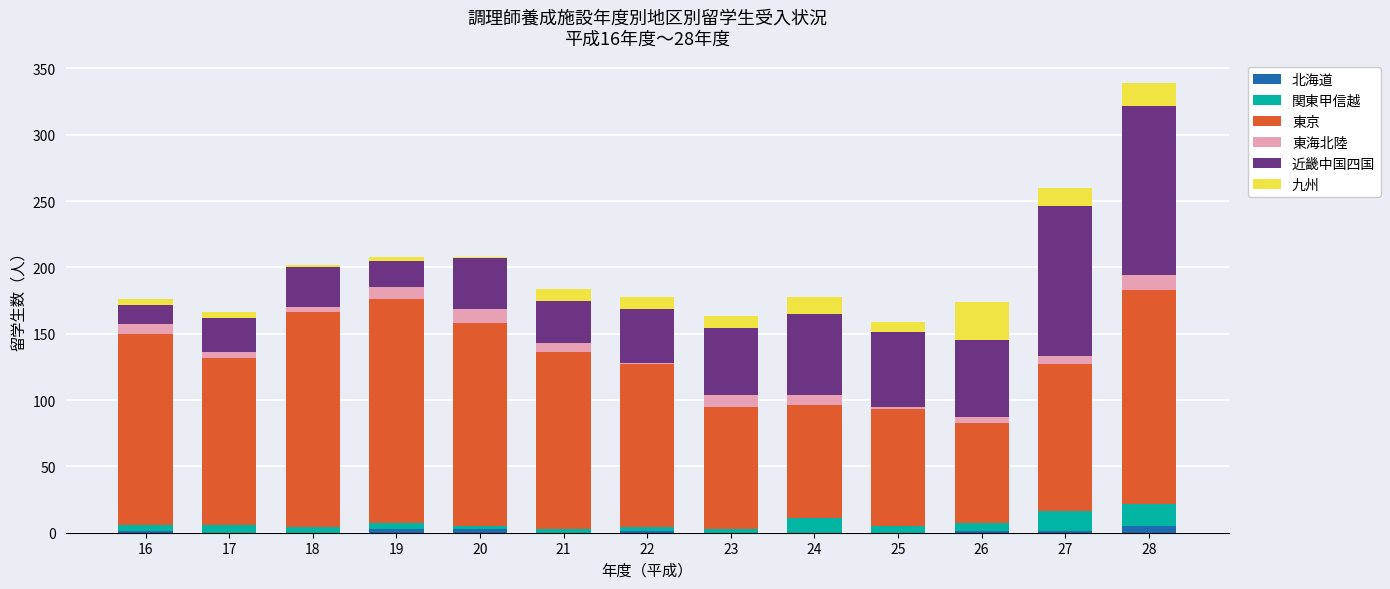

True or false: 北海道 has a value of 0 at 25.

True